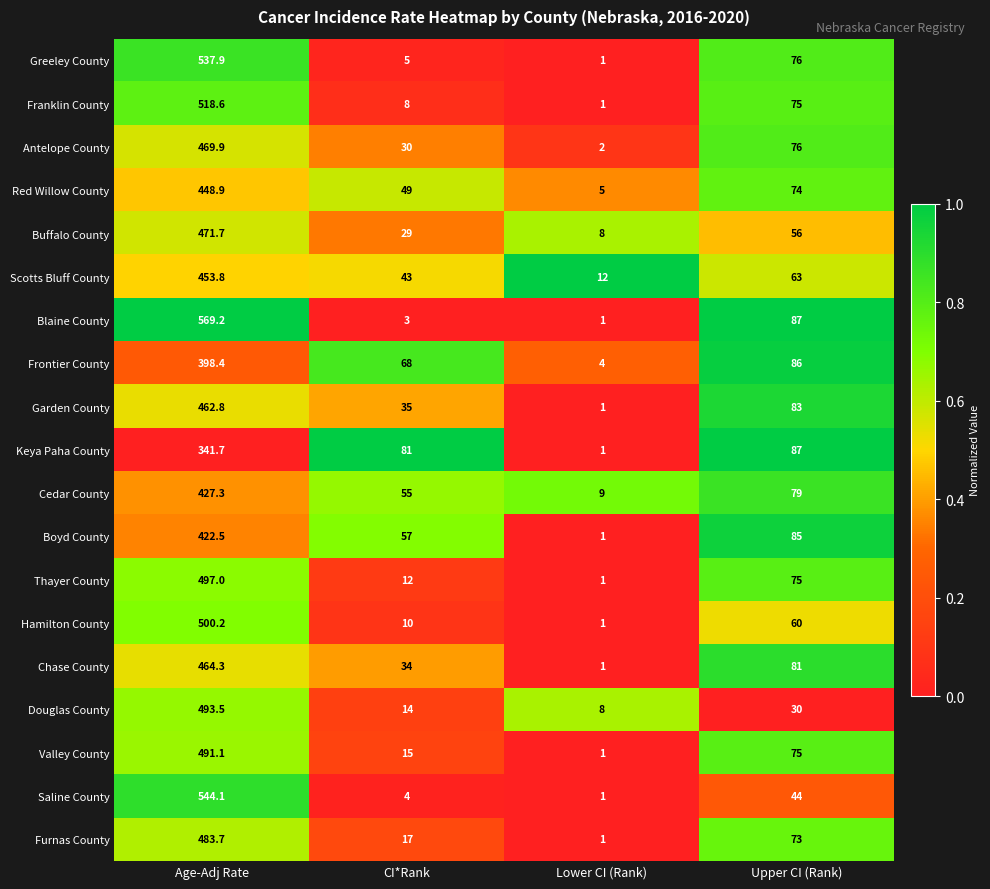

Where is Blaine County nearest to the value 285?

Upper CI (Rank)